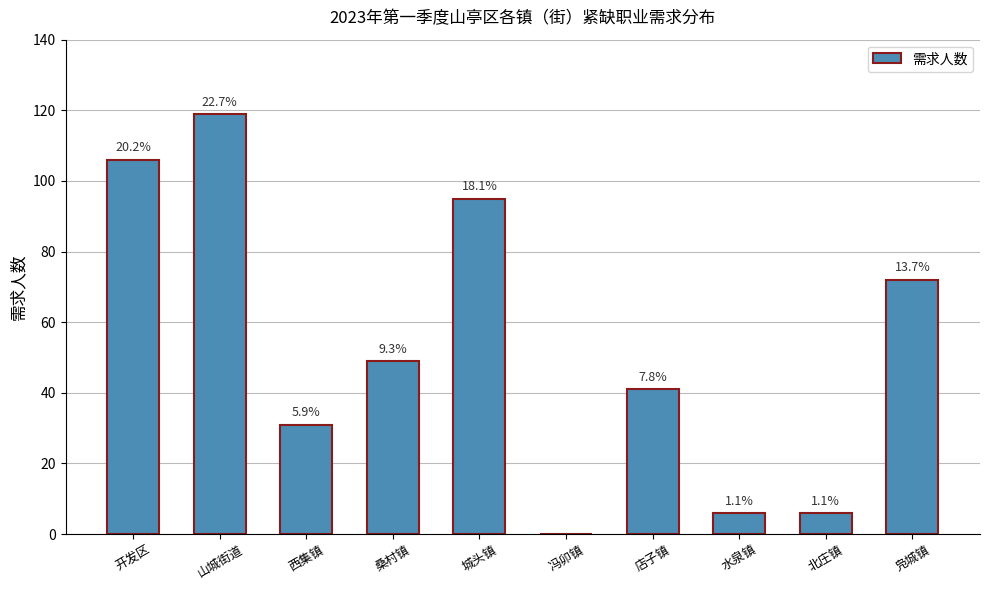

Reading left to right, transcribe all the data shown in this chart.

开发区=106	山城街道=119	西集镇=31	桑村镇=49	城头镇=95	冯卯镇=0	店子镇=41	水泉镇=6	北庄镇=6	凫城镇=72